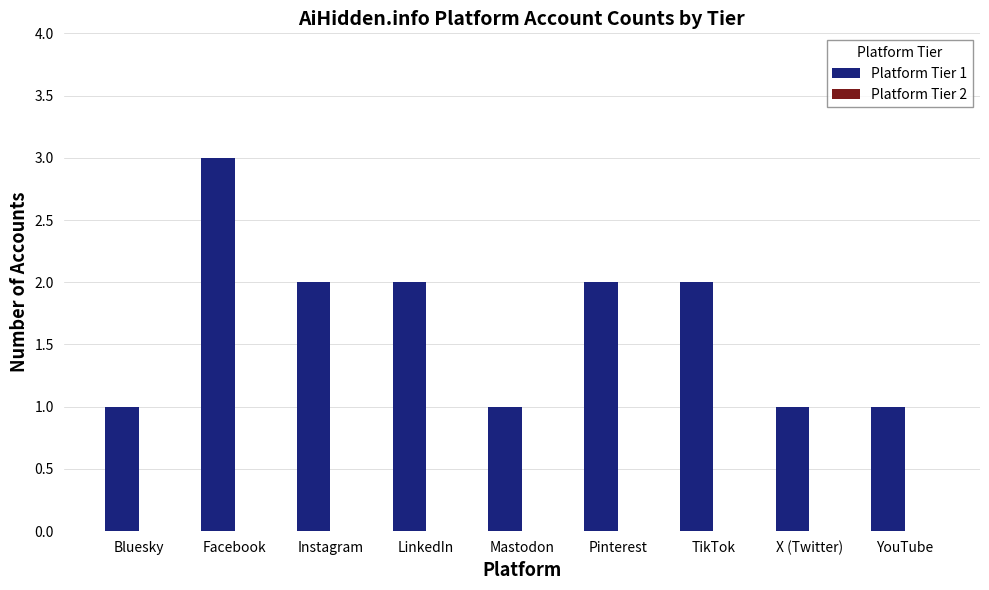

The value at TikTok is 2. True or false?

True